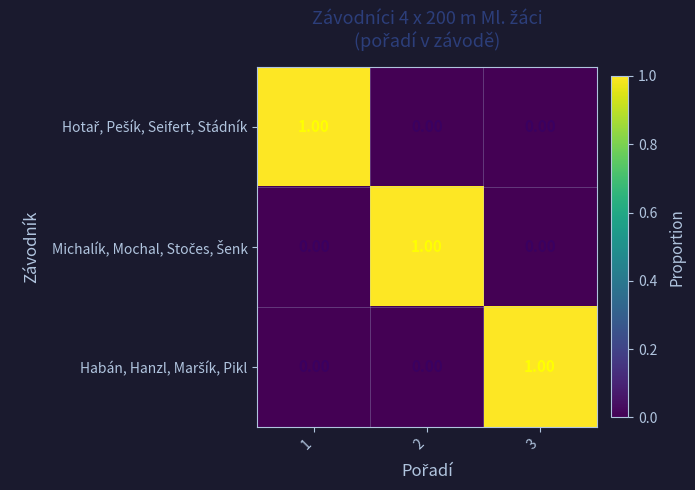

At how many categories does at least one series exceed 0?

3